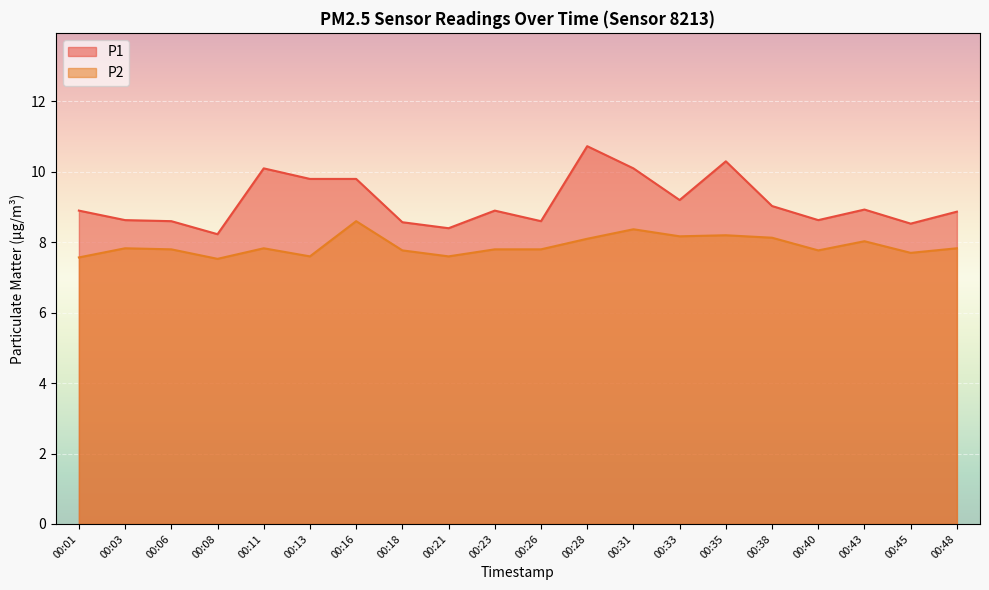

At which category is the sum across all series the highest?

00:28